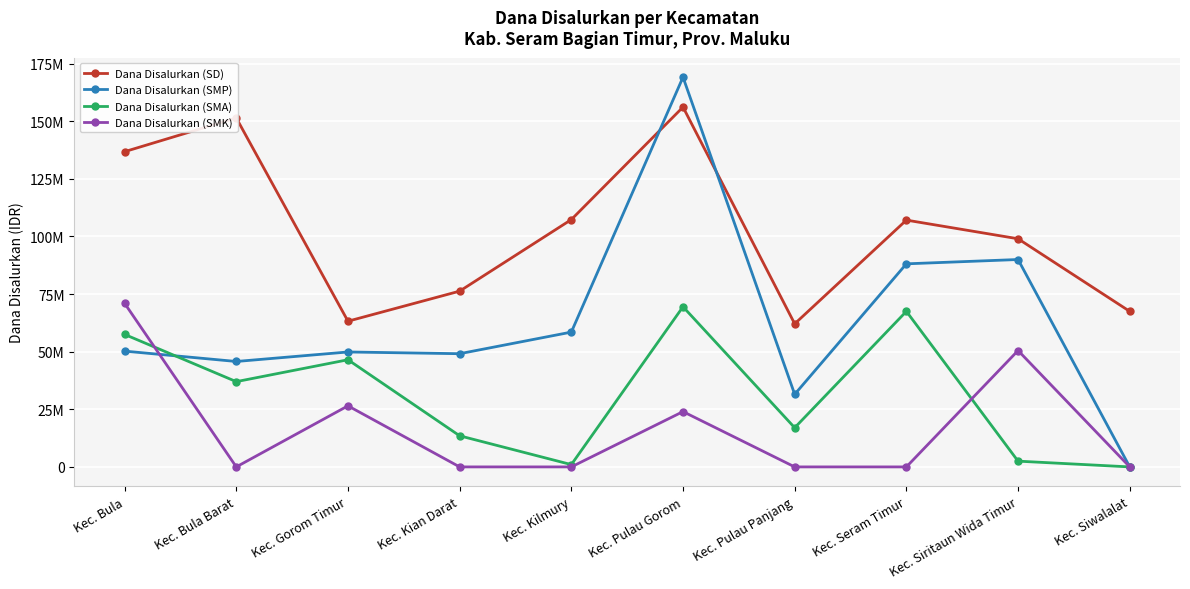

Which label corresponds to the smallest value in the chart?

Kec. Siwalalat